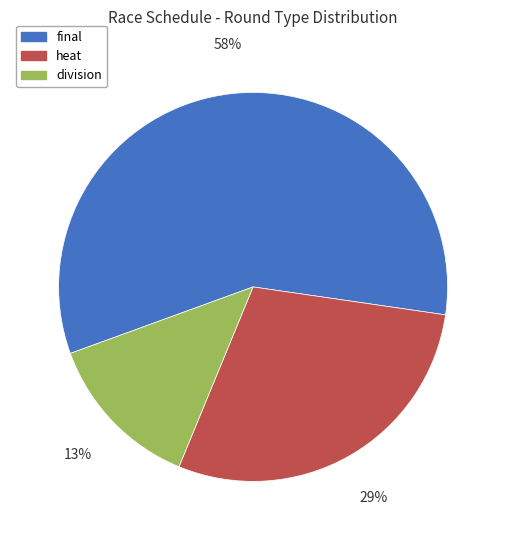

To the nearest percent, what percentage of the pie is heat?

29%